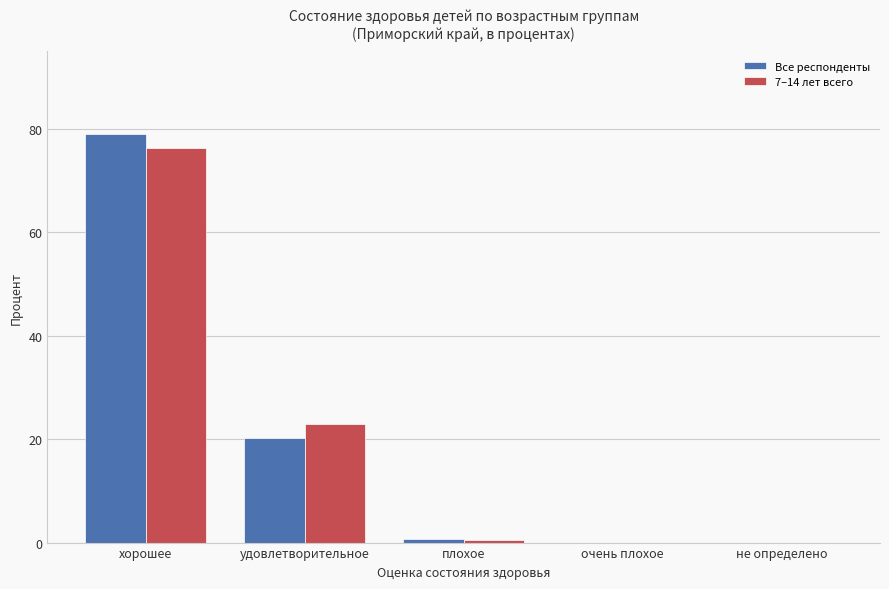

Is it true that 7–14 лет всего equals 38.5 at удовлетворительное?

False